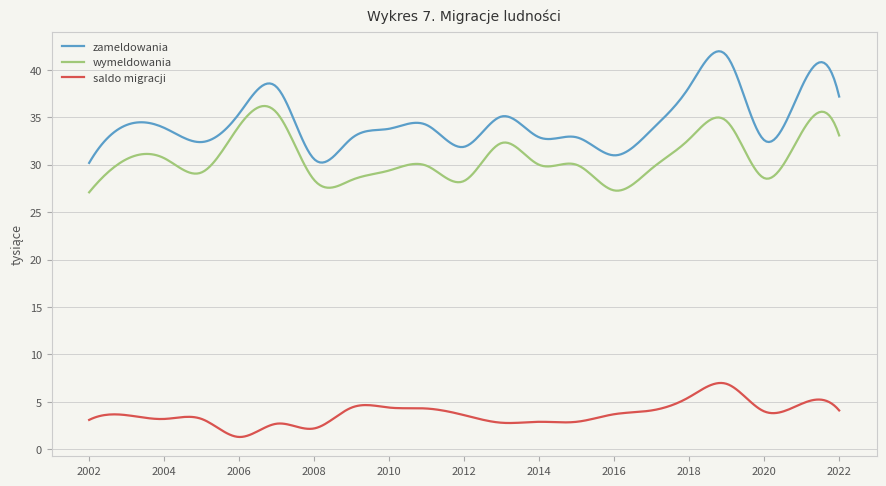

Which series has the widest spread of values?

zameldowania